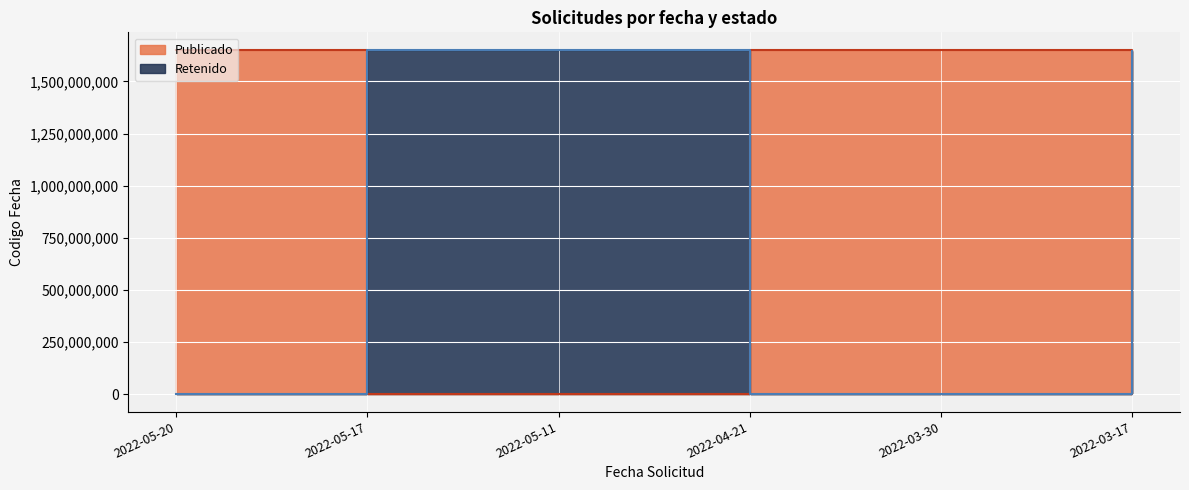

Count the number of categories in the chart.

6